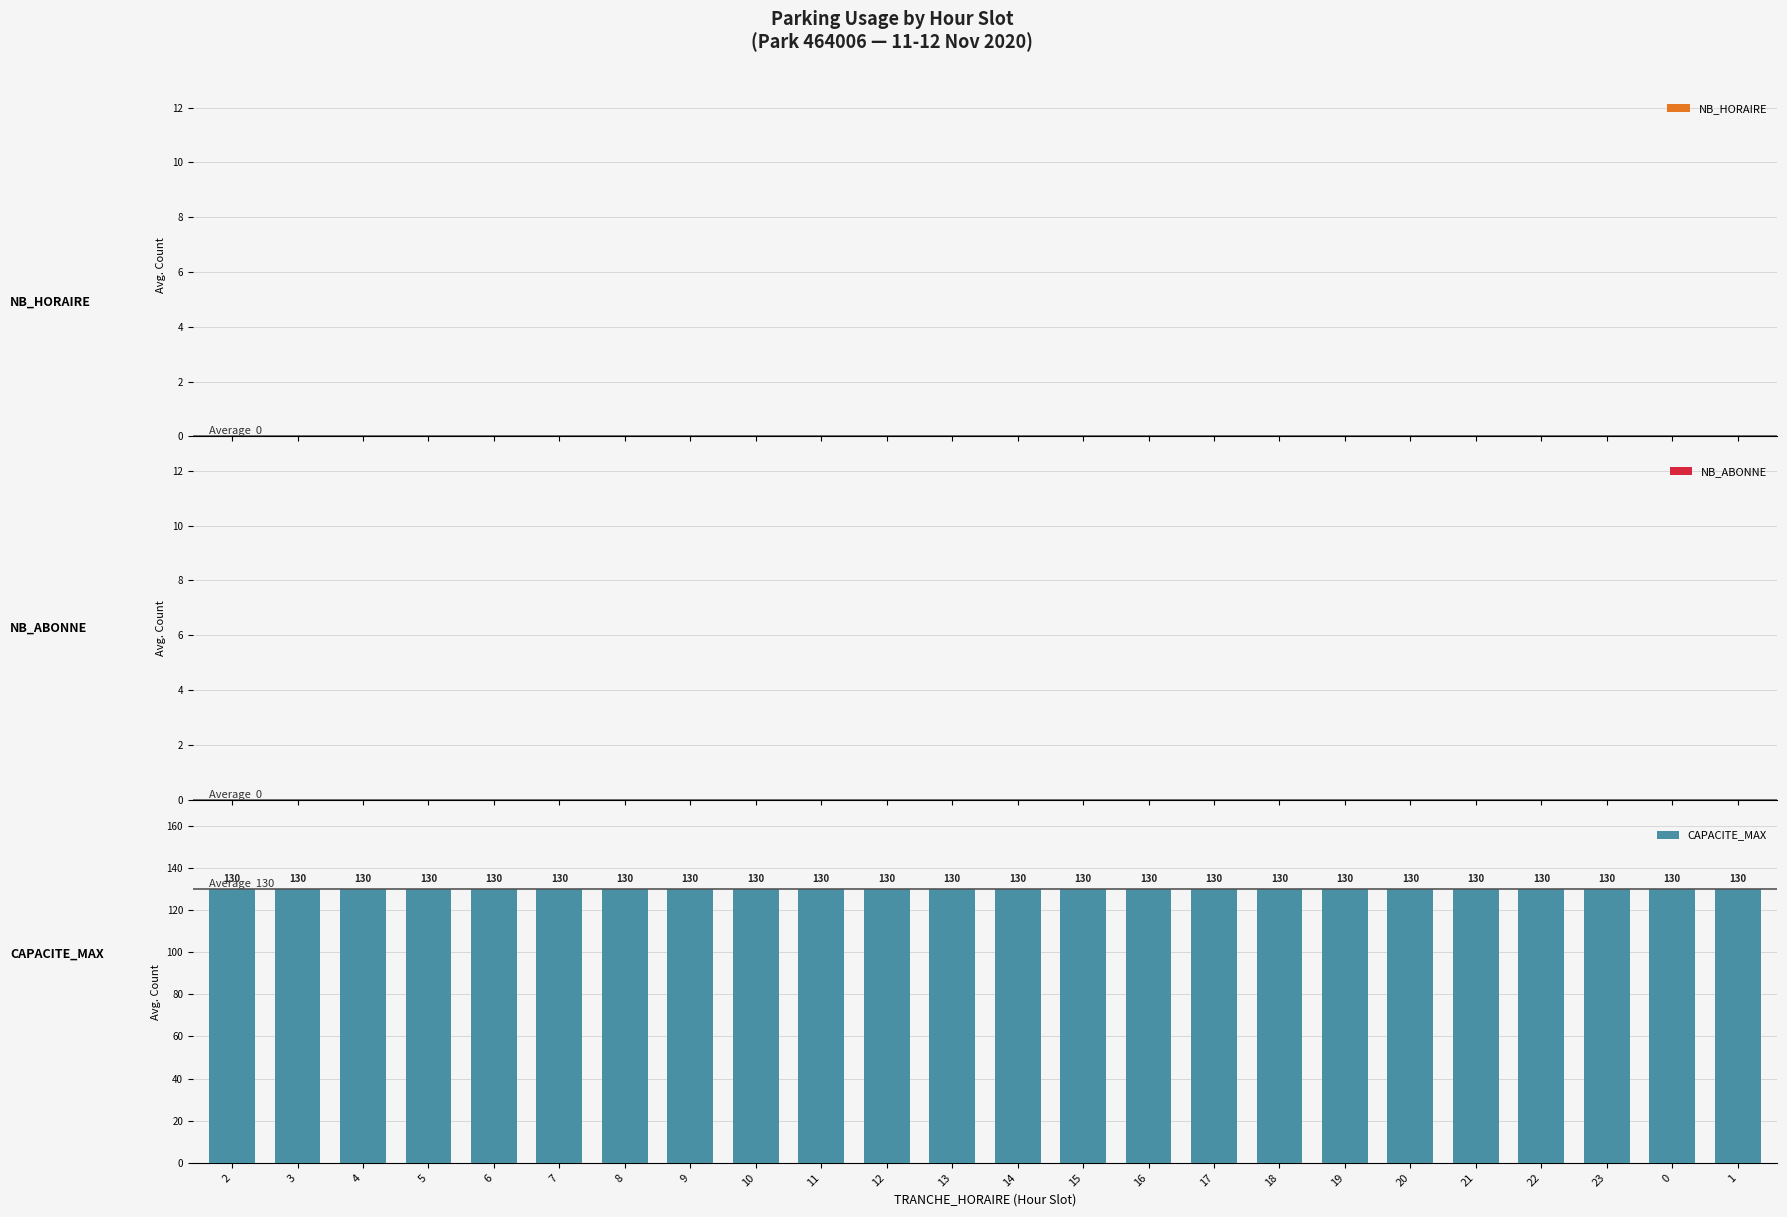

What are all the series names shown in the legend?

NB_HORAIRE, NB_ABONNE, CAPACITE_MAX